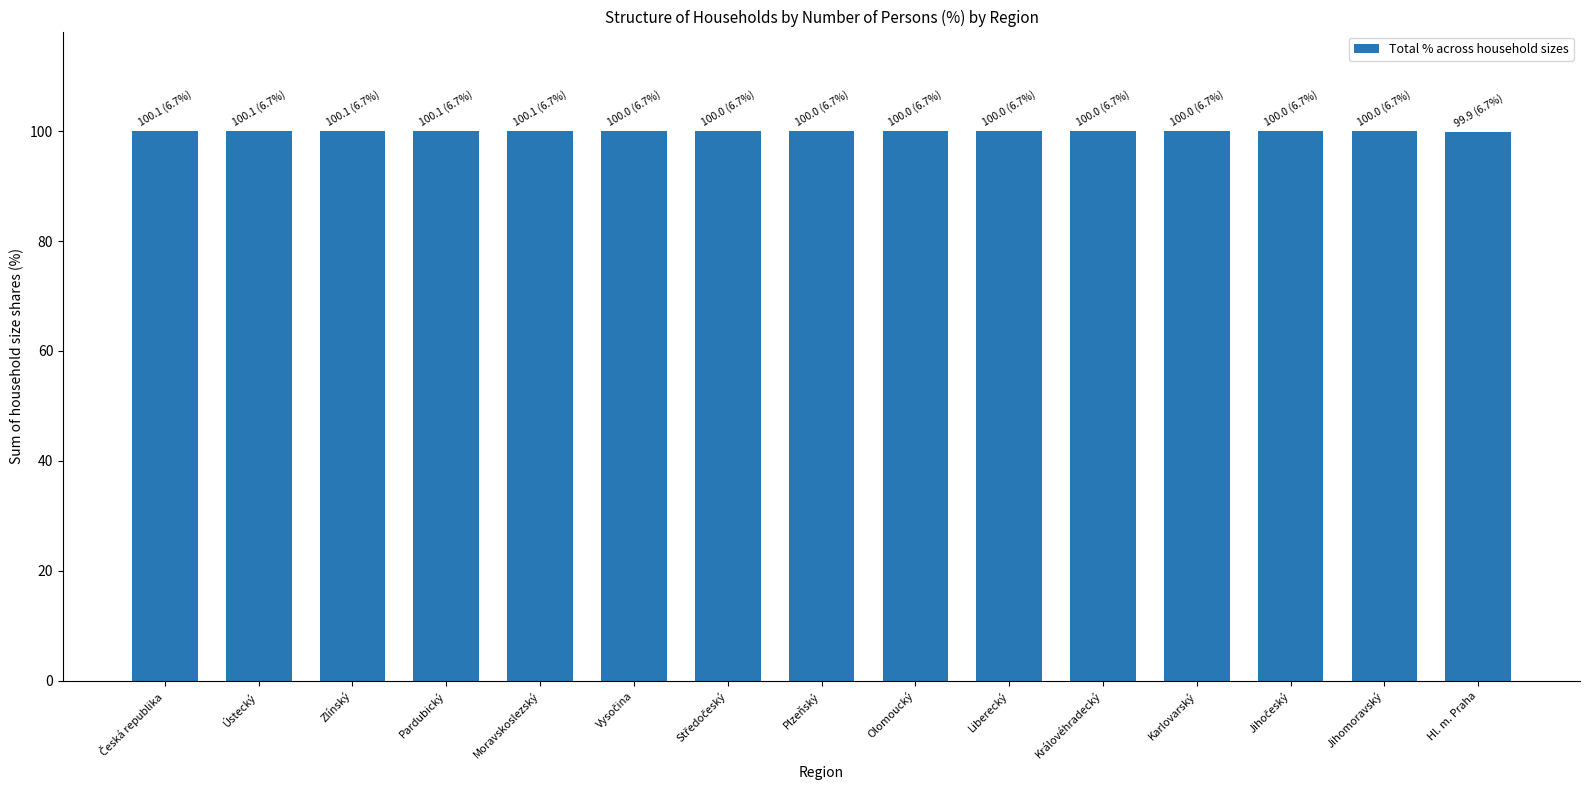

What is the approximate value at Královéhradecký?

100.0